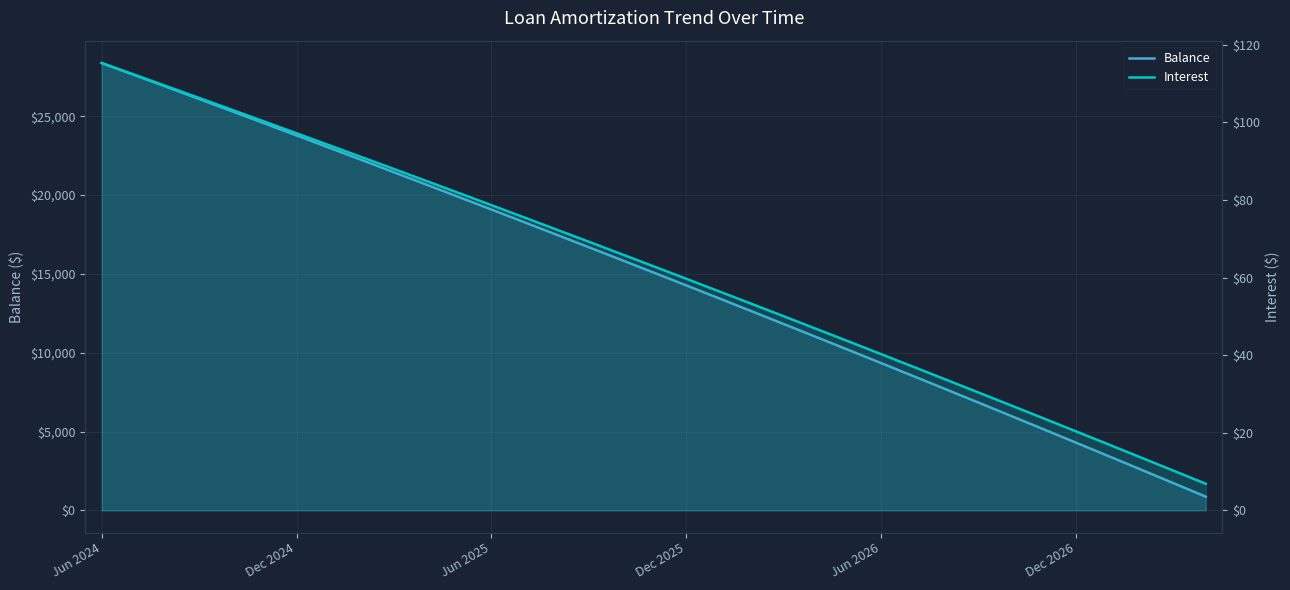

What is the label of the 1st point from the left?

Jun 2024